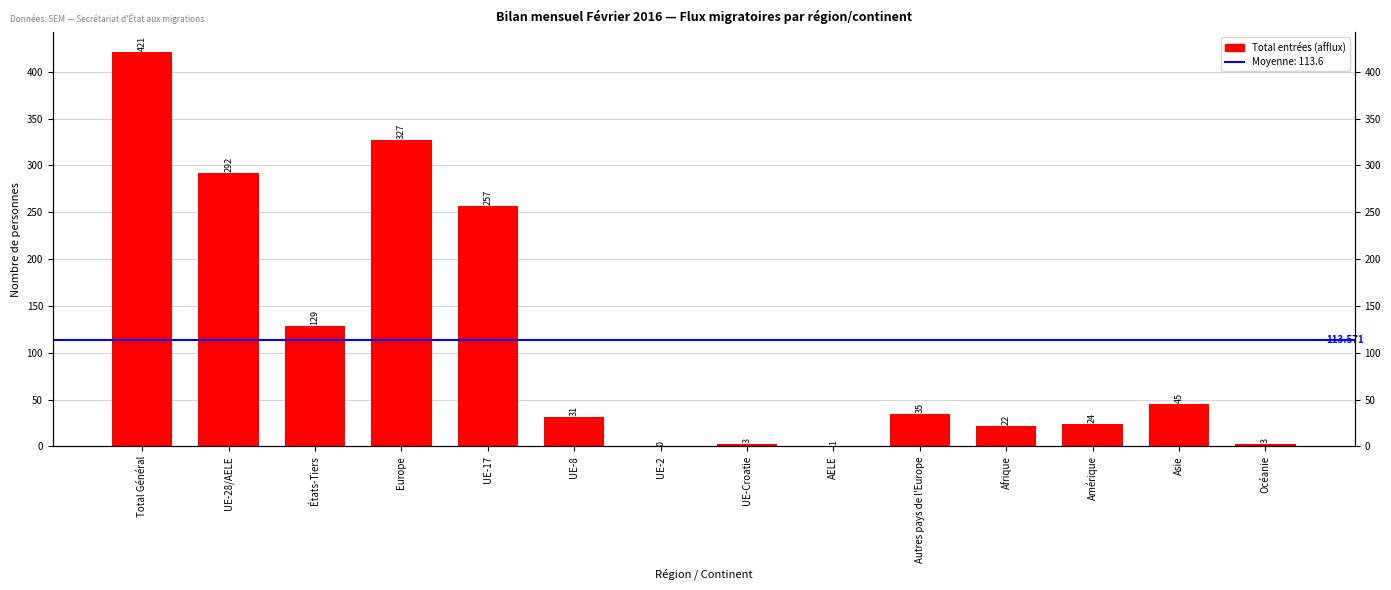

What is the difference between the values at Océanie and Europe?

324